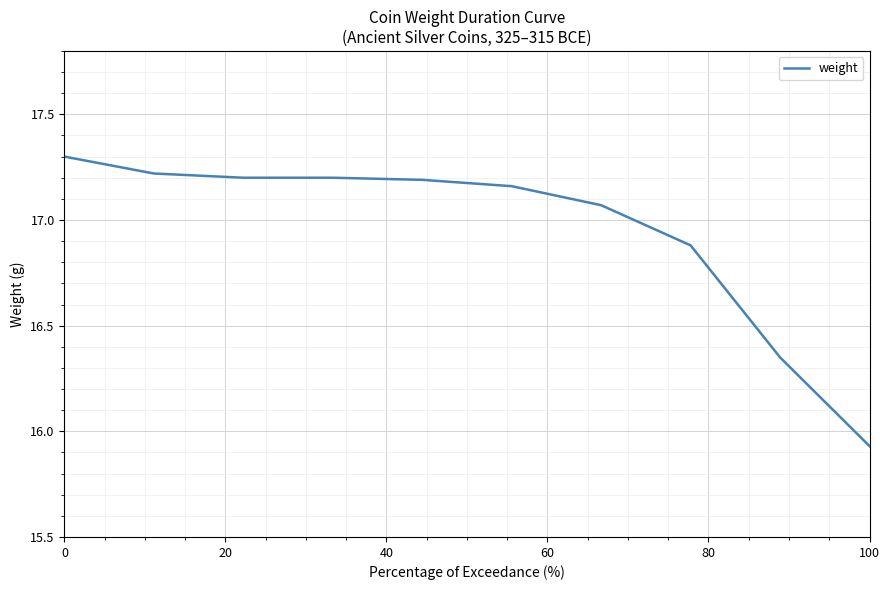

What is the difference between the maximum and minimum values?

1.4